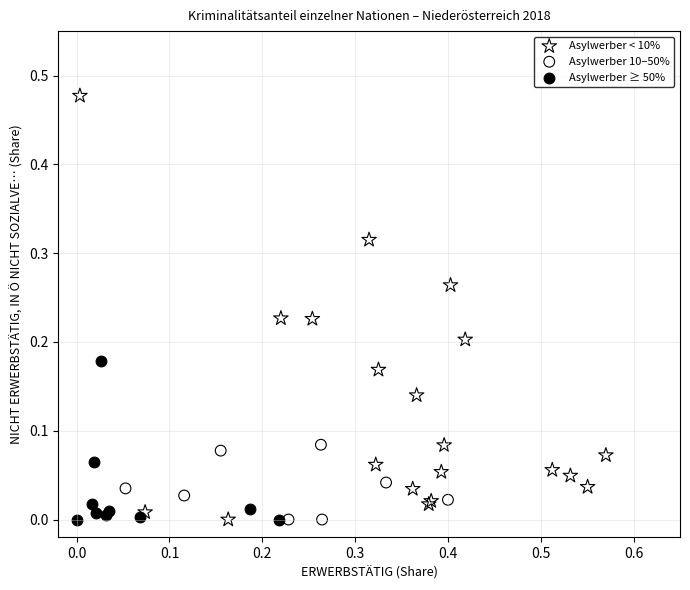

Which series reaches the maximum Y coordinate?

Asylwerber < 10%